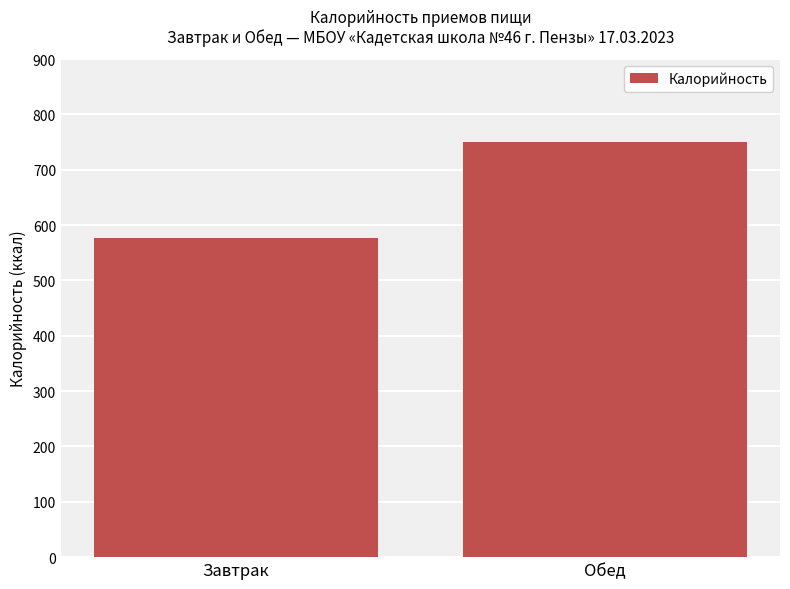

What is the label of the 1st bar from the left?

Завтрак